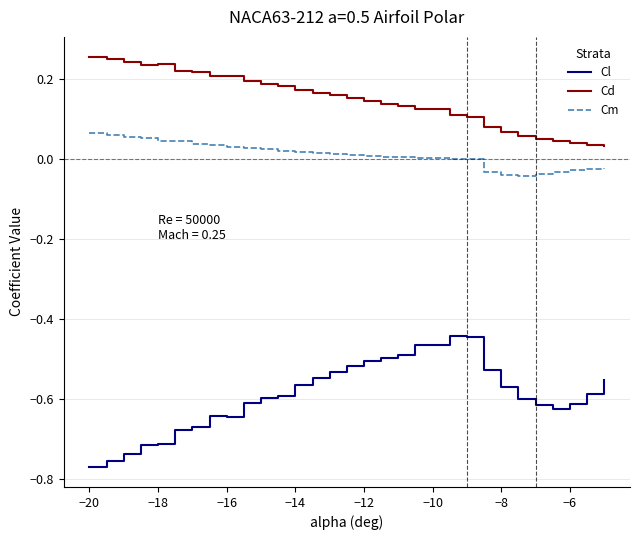

List the series in order of their overall mean, highest first.

Cd, Cm, Cl